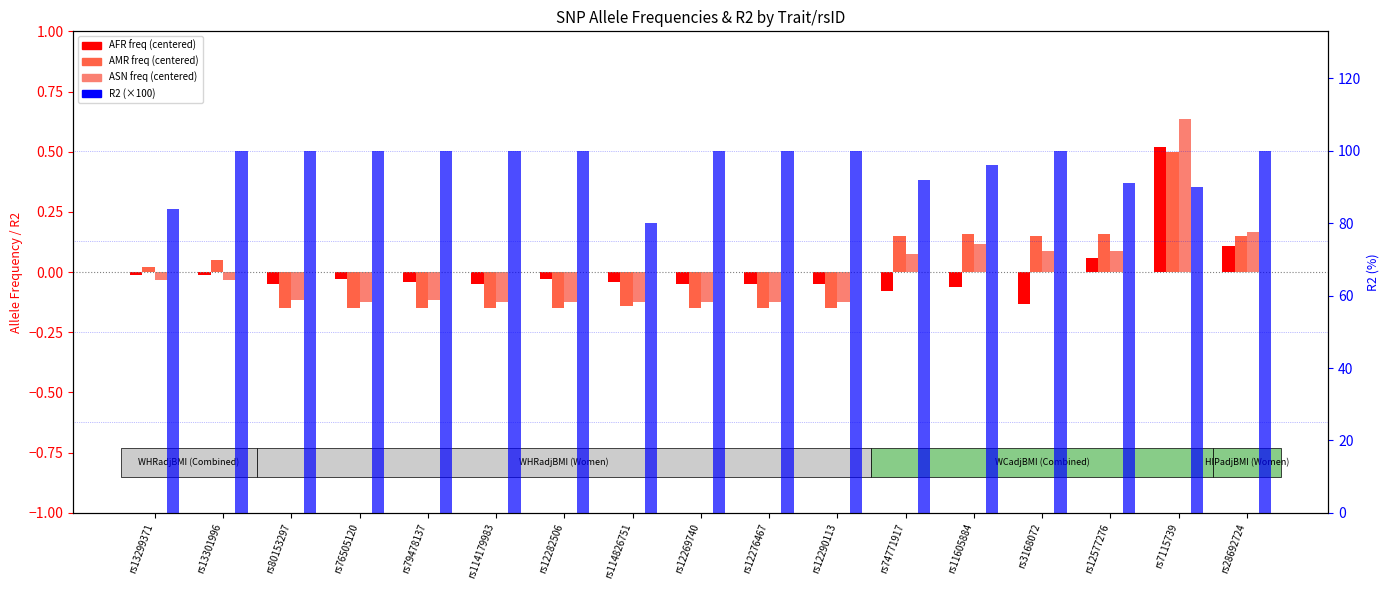

Is it true that ASN freq (centered) equals -0.1 at rs79478137?

True